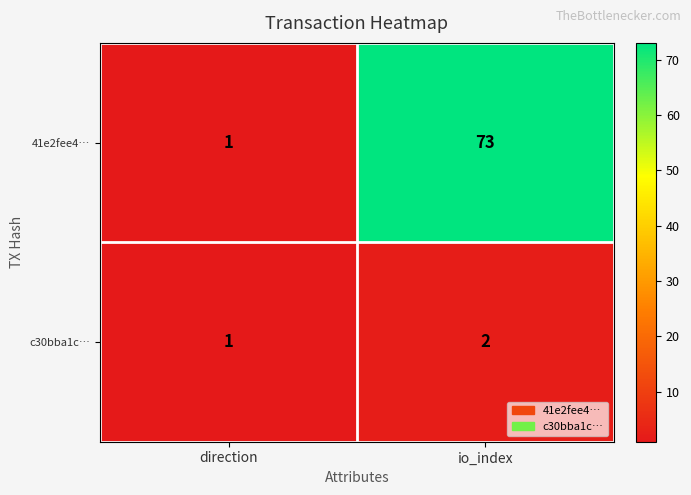

Reading right to left, transcribe all the data shown in this chart.

41e2fee4…: 73	1
c30bba1c…: 2	1